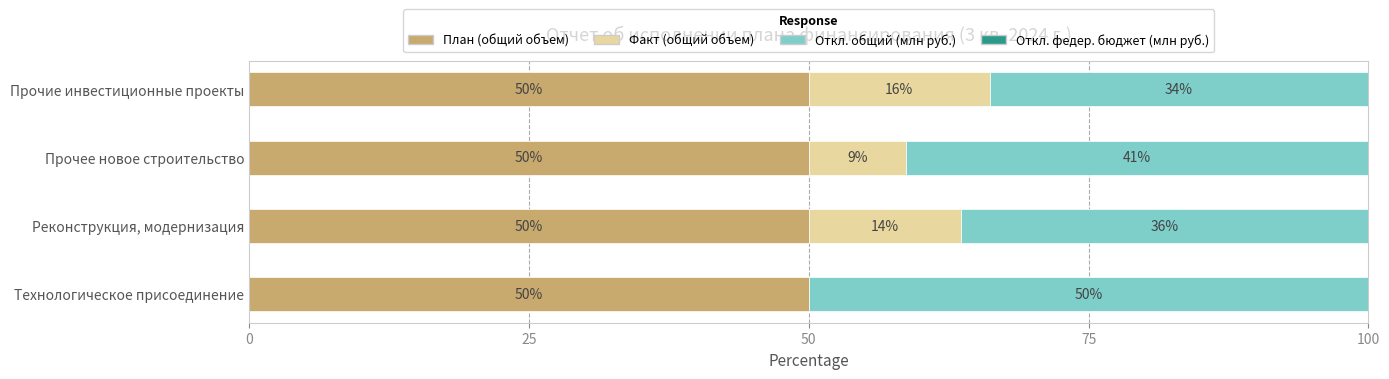

Count the number of categories in the chart.

4